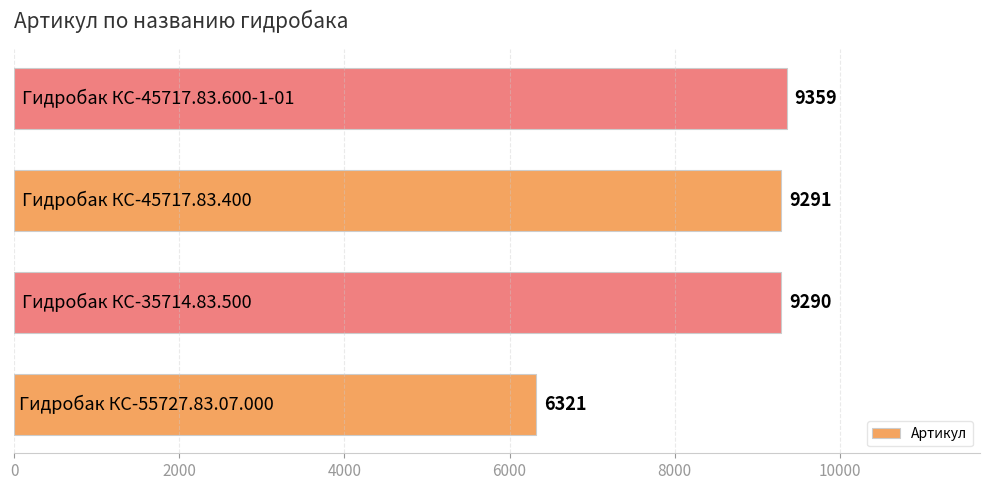

How many bars are there in total?

4